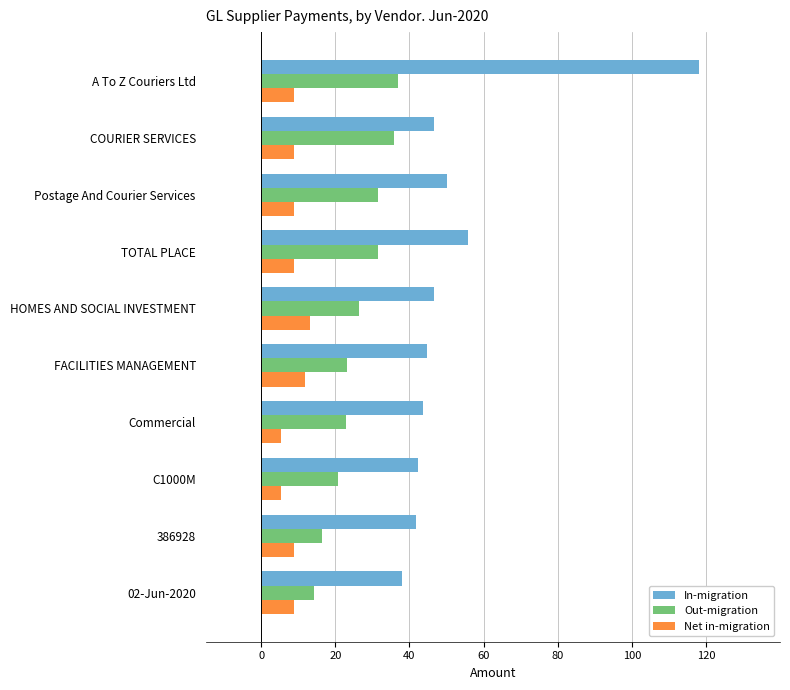

What is the difference between the In-migration values at FACILITIES MANAGEMENT and 02-Jun-2020?

6.6